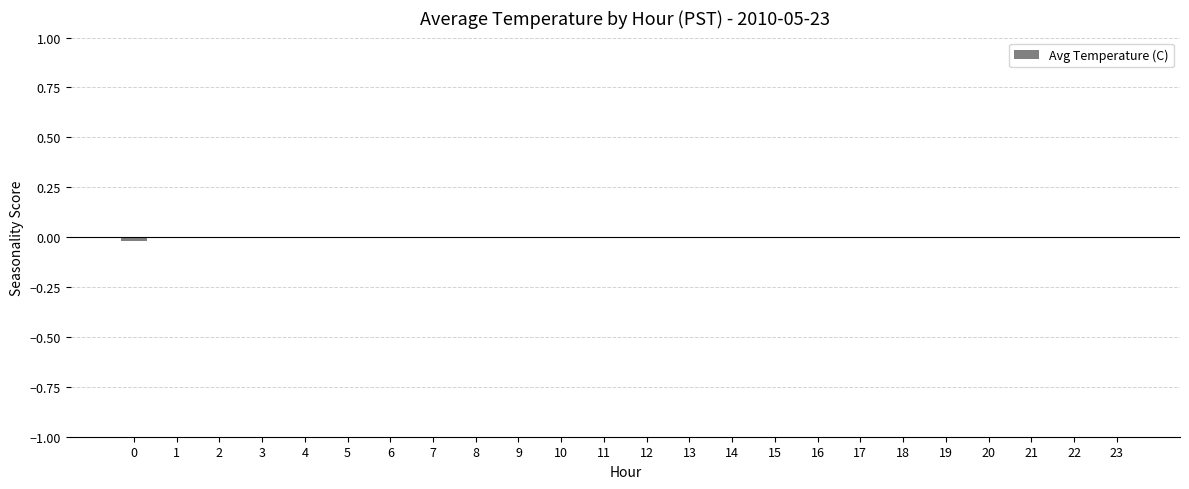

How many distinct data groups are displayed?

1